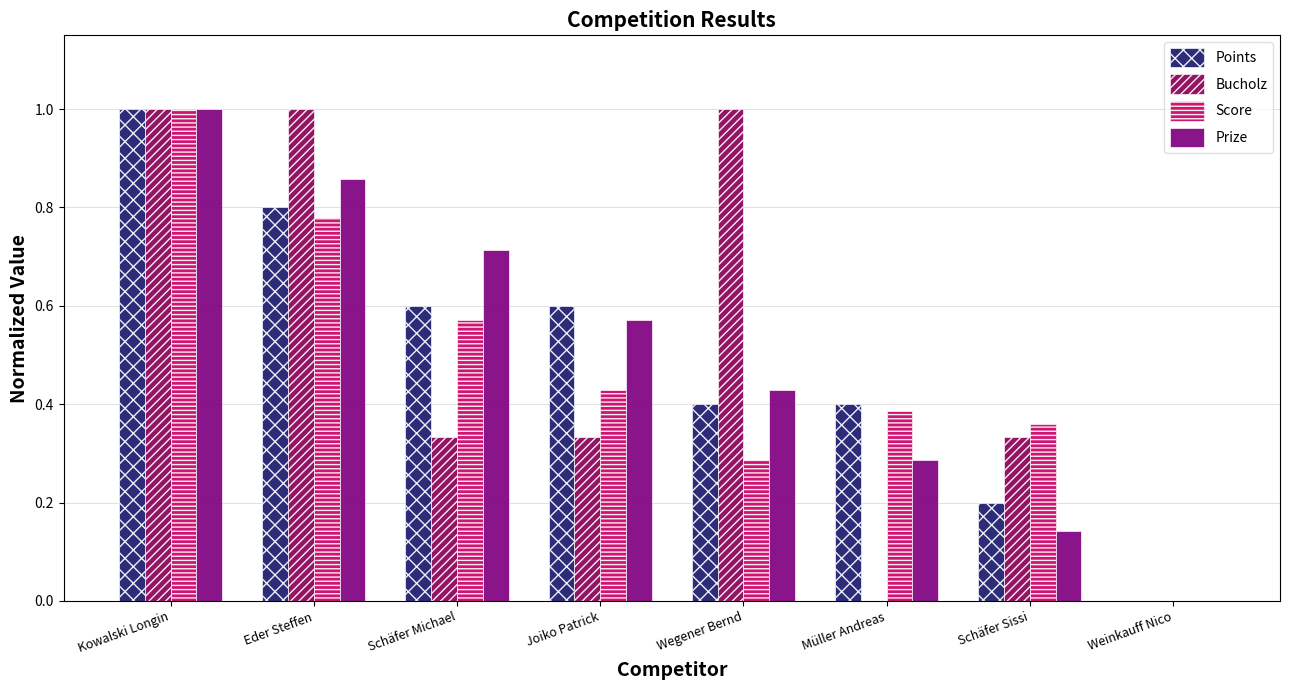

How many groups of bars are there?

8